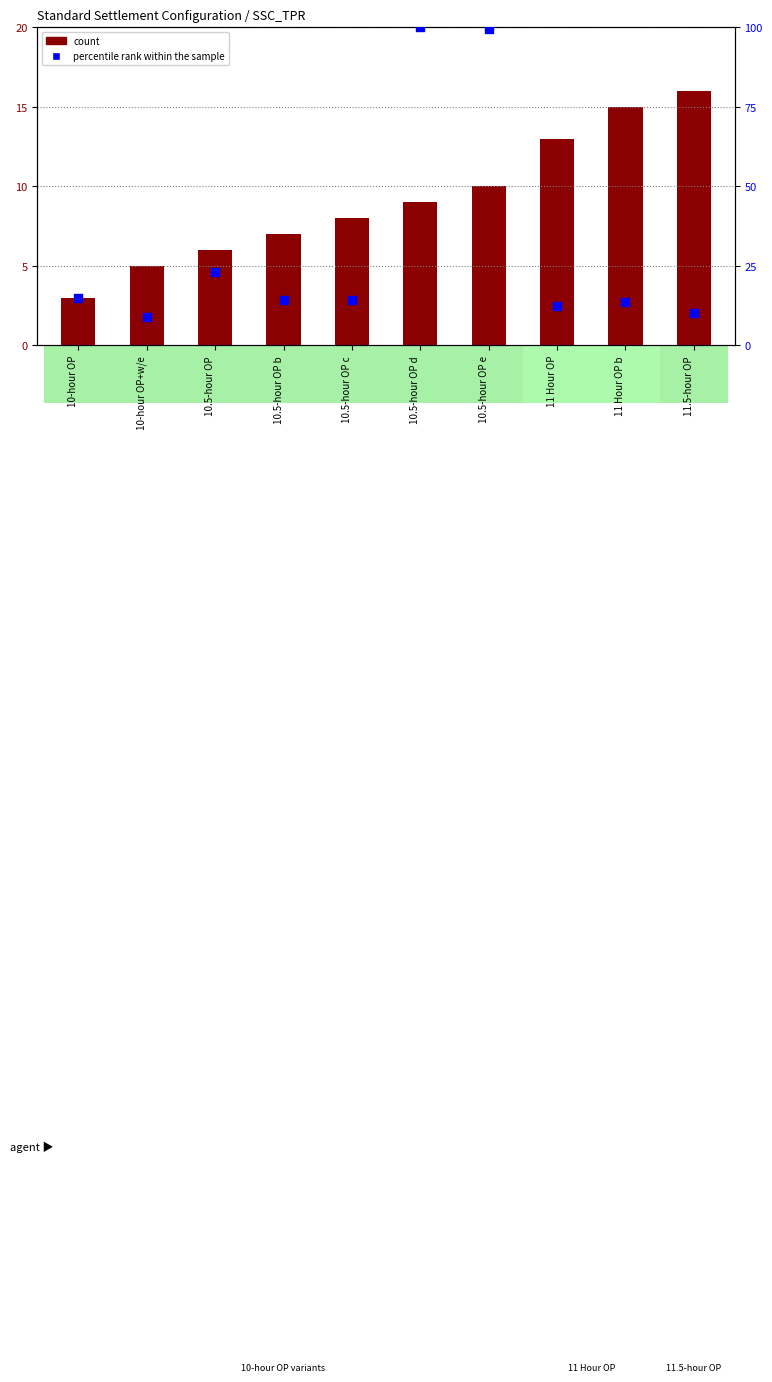

Is the value of count at 10.5-hour OP greater than the value of percentile rank within the sample at 10-hour OP+w/e?

No